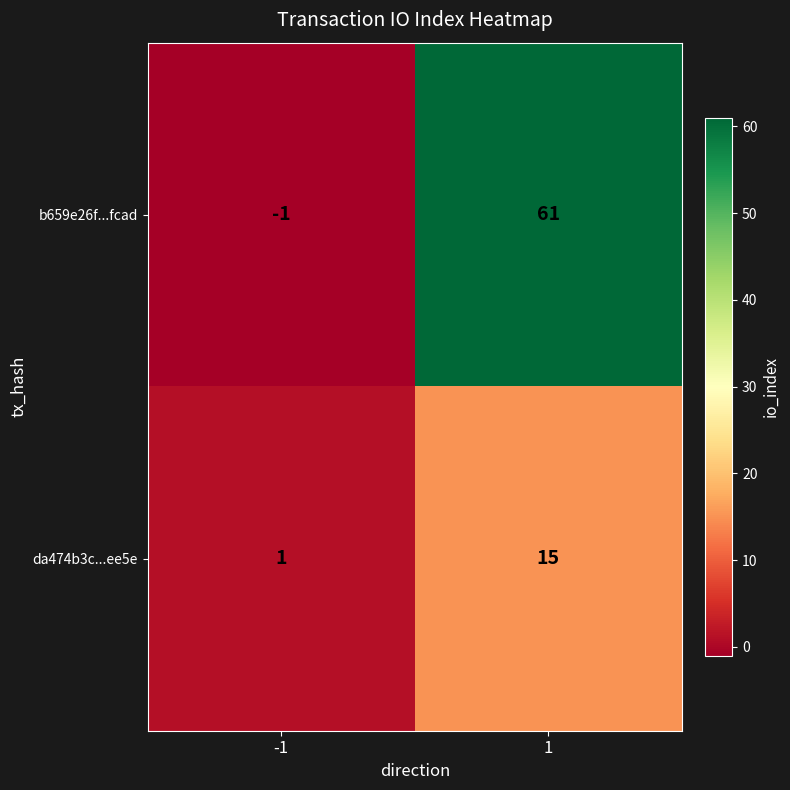

The value of da474b3c...ee5e at -1 is 1. True or false?

True